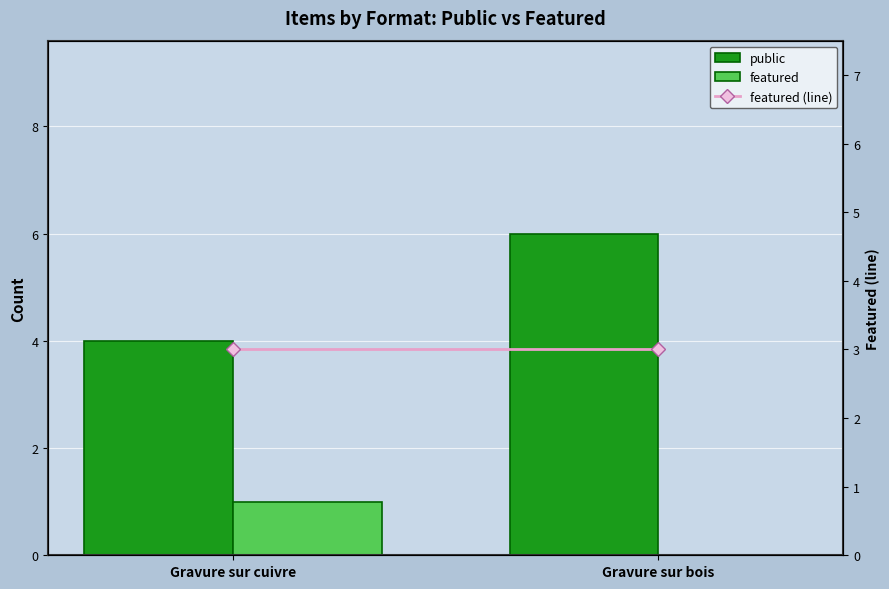

Rank the series by their maximum value, from highest to lowest.

public, featured (line), featured